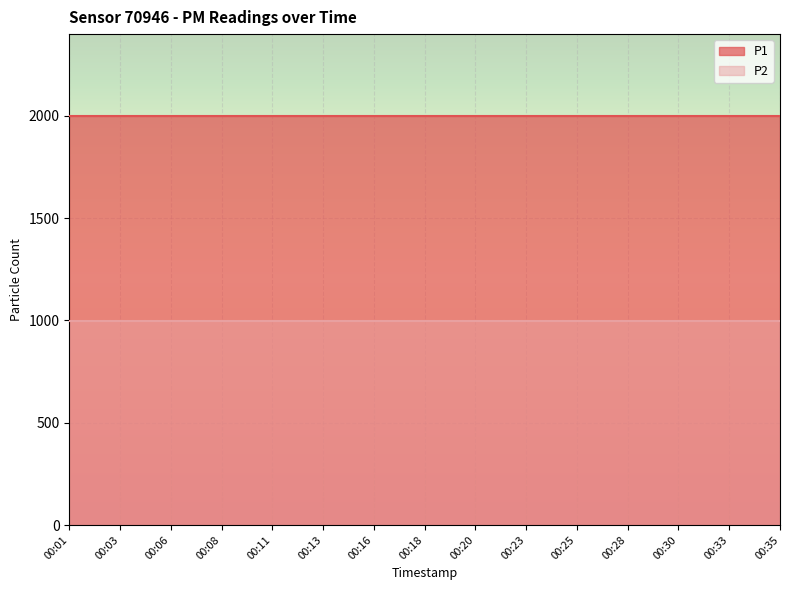

Rank the series by their maximum value, from highest to lowest.

P1, P2